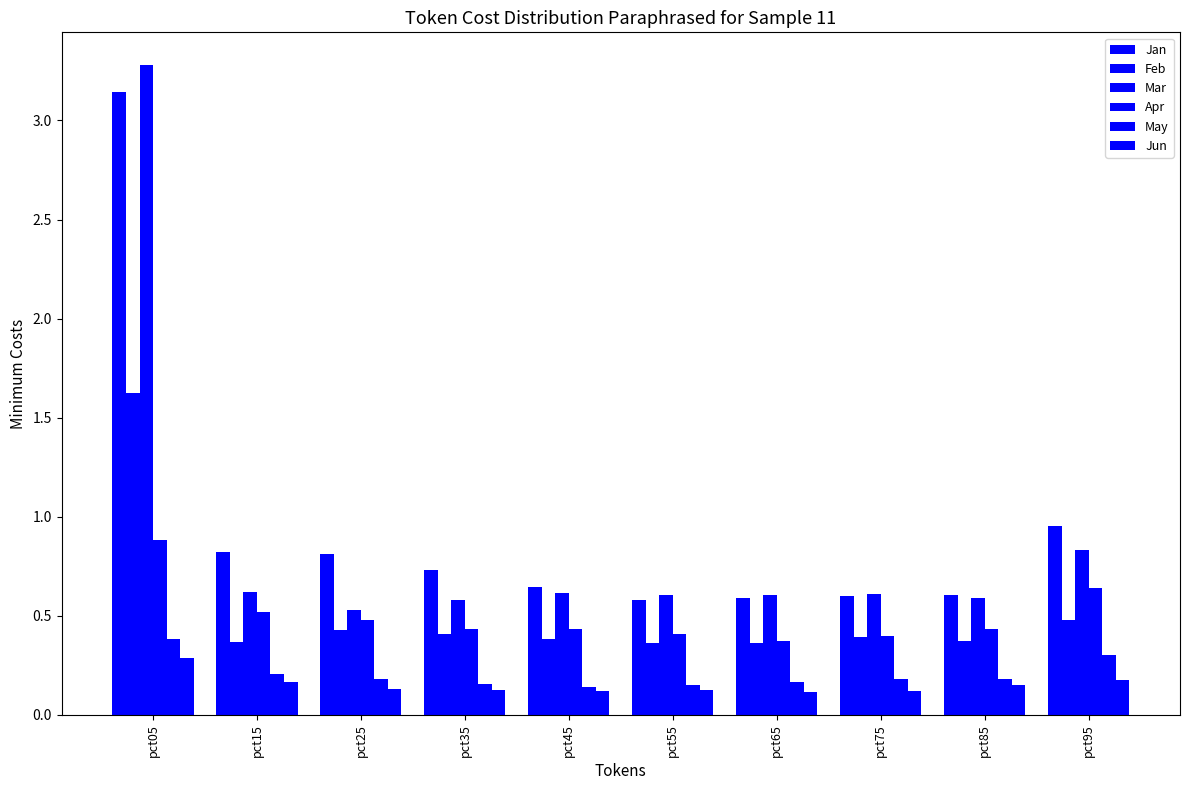

Between pct75 and pct65, which is larger?

pct75